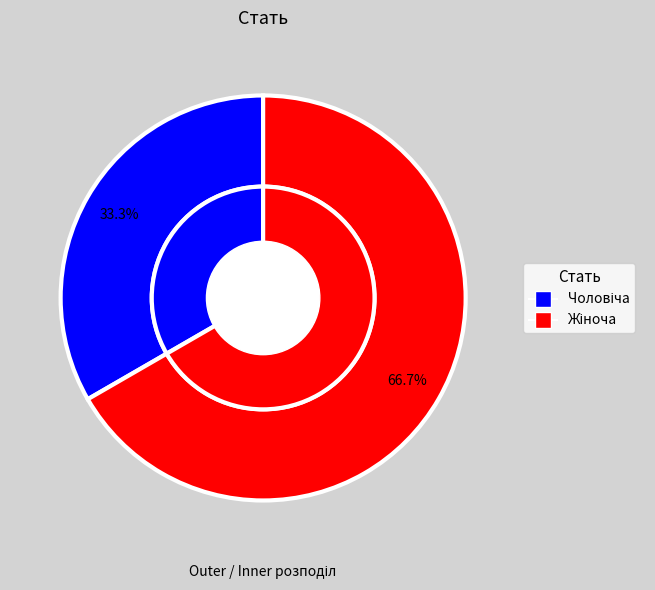

Rank the categories by value from lowest to highest.

Чоловіча, Жіноча